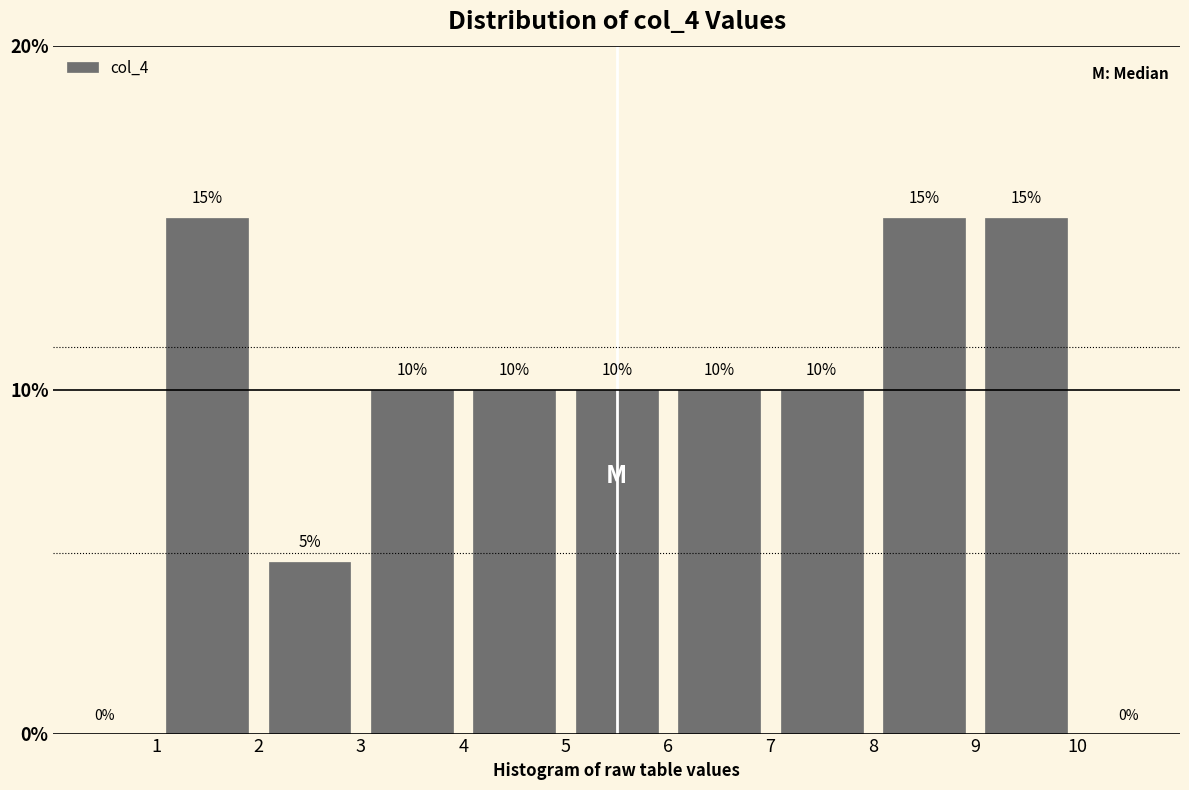

Reading left to right, transcribe this chart: for each bar, give the range it covers on the x-axis and its height.

0 to 1: 0
1 to 2: 15
2 to 3: 5
3 to 4: 10
4 to 5: 10
5 to 6: 10
6 to 7: 10
7 to 8: 10
8 to 9: 15
9 to 10: 15
10 to 11: 0